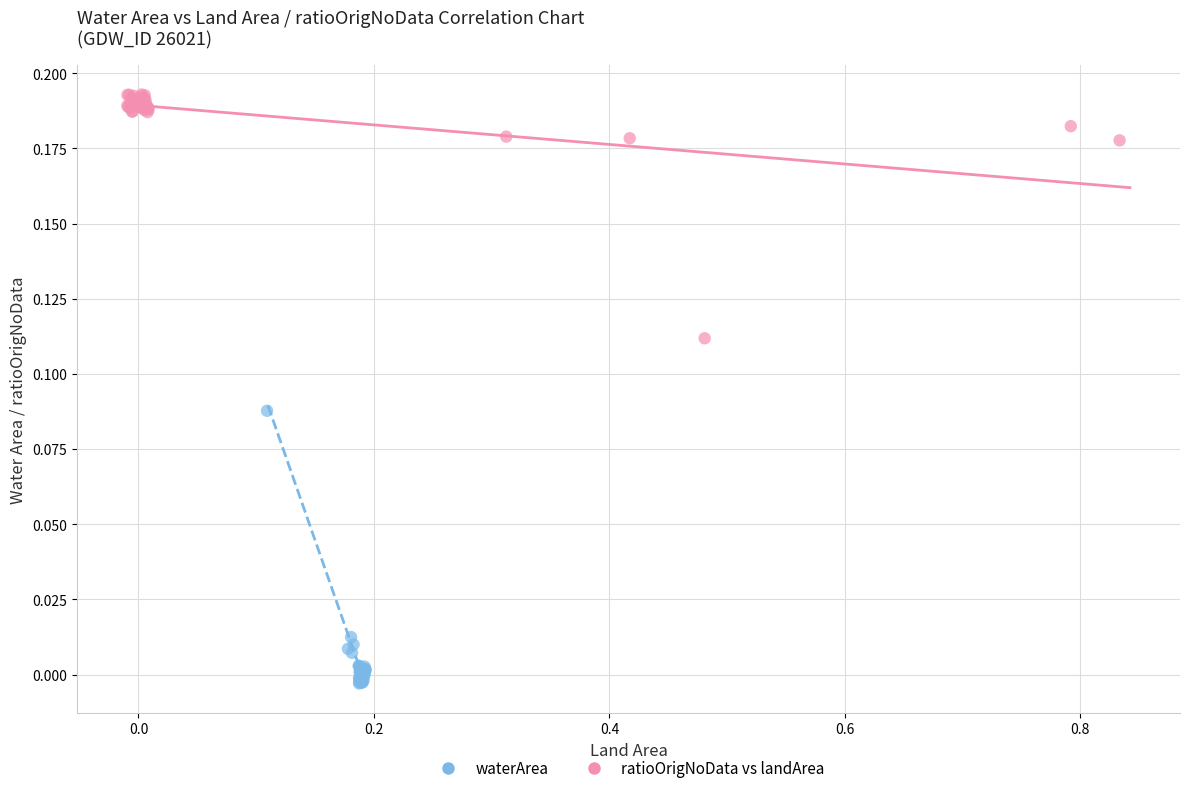

Which series has the largest Y range (max minus min)?

waterArea